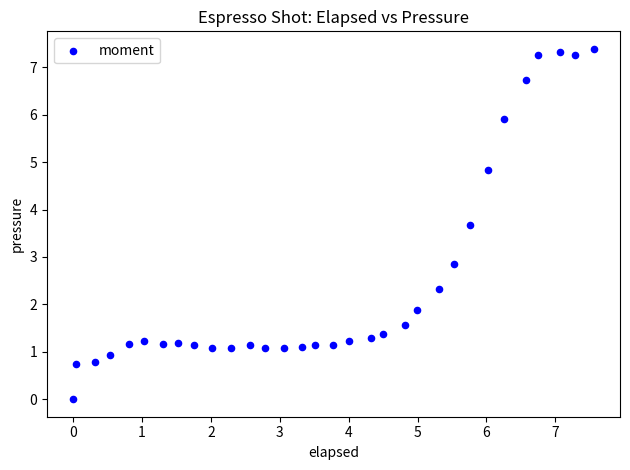

What Y value in the scatter plot is closest to 3?

2.9